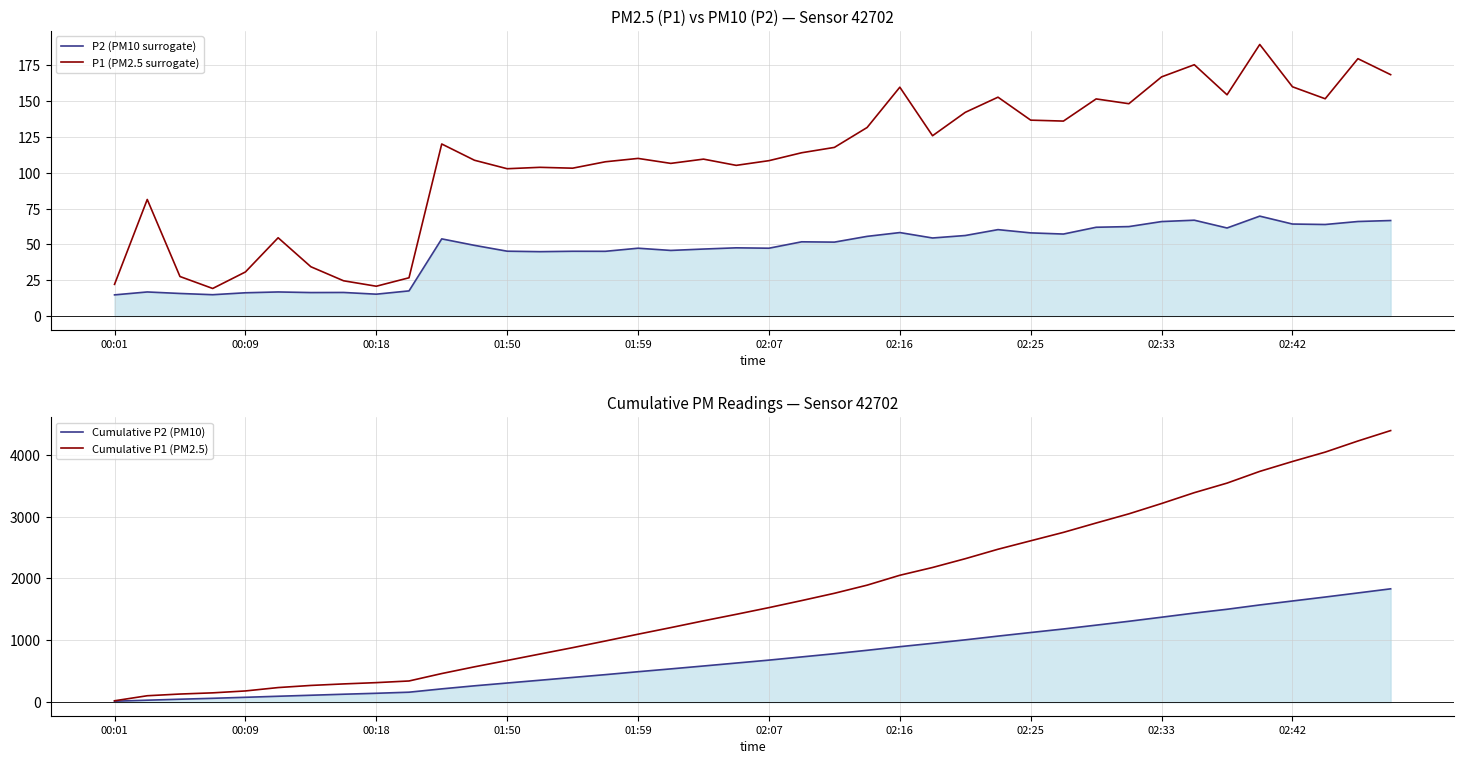

True or false: Cumulative P2 (PM10) and Cumulative P1 (PM2.5) intersect in this chart.

False